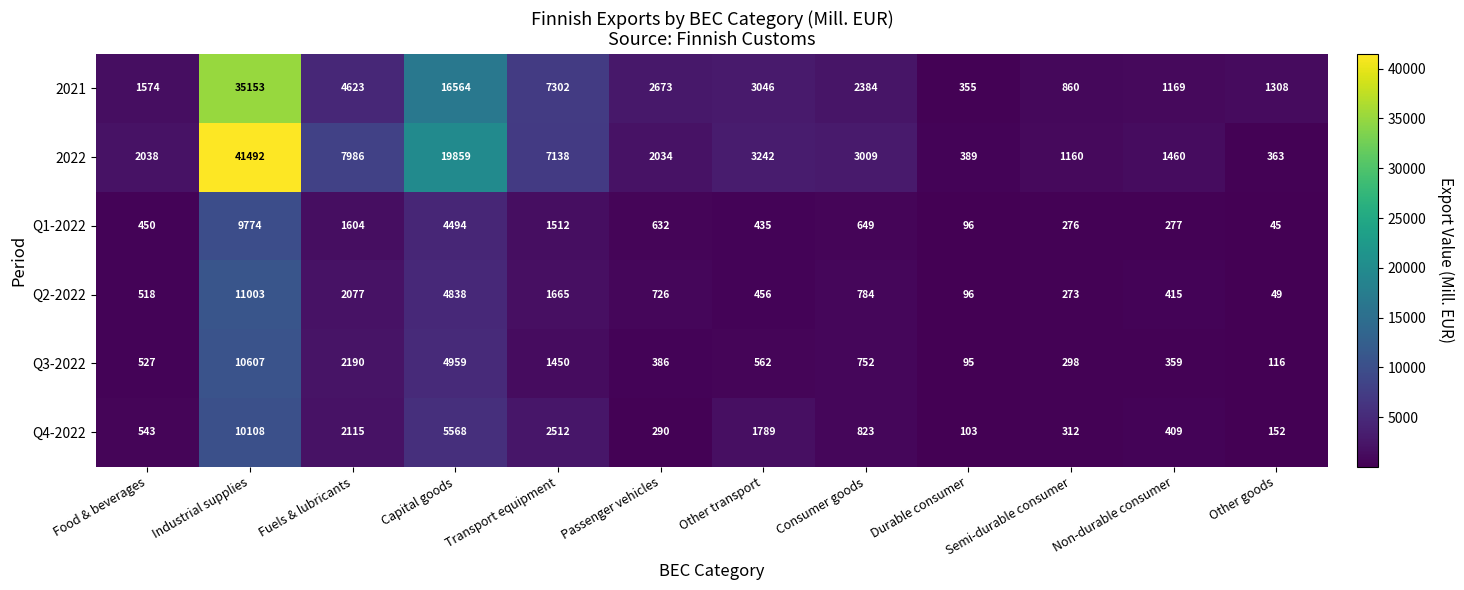

The value of Q2-2022 at Transport equipment is 1665. True or false?

True